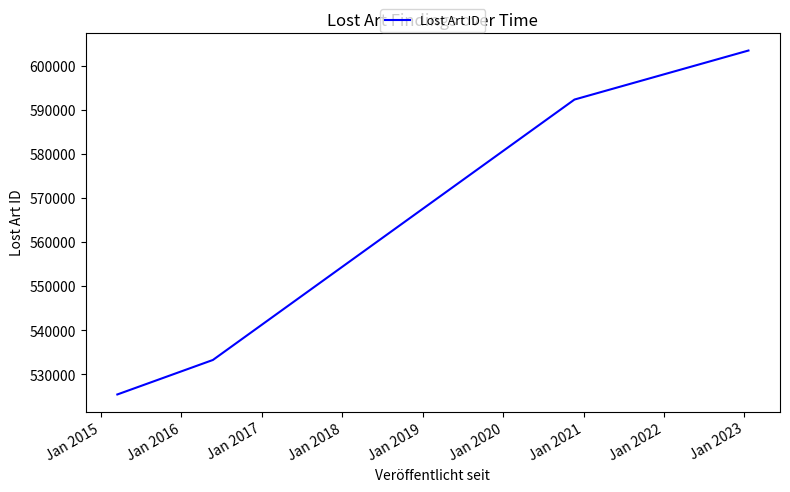

What is the maximum value shown in the chart?

603501